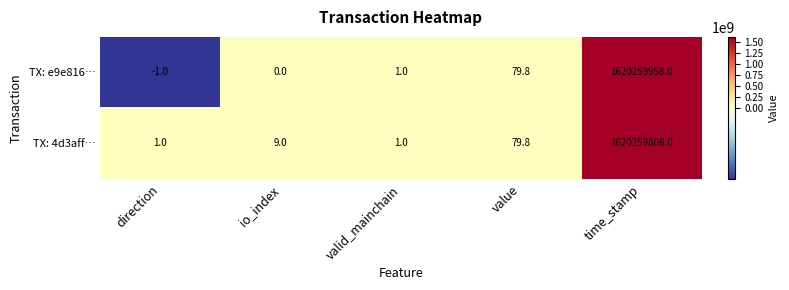

Reading left to right, list all the values displayed in this chart.

TX: e9e816…: -1.0	0.0	1.0	79.8	1620259958.0
TX: 4d3aff…: 1.0	9.0	1.0	79.8	1620259808.0